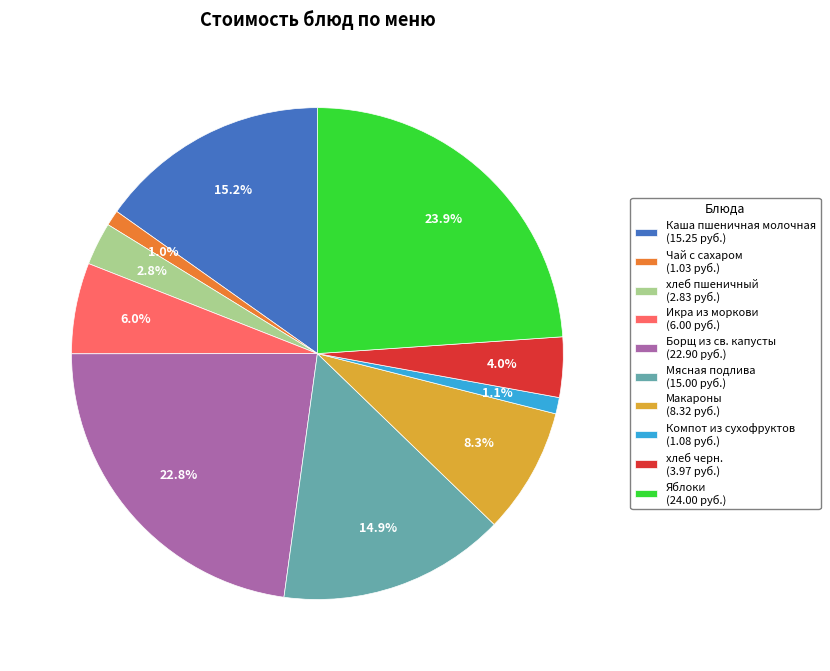

To the nearest percent, what is the average slice percentage?

10%